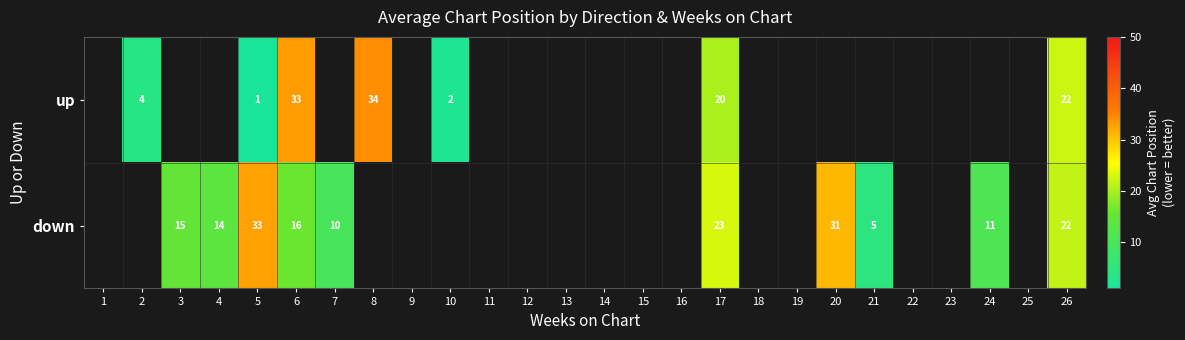

True or false: down has a value of 14 at 4.

True